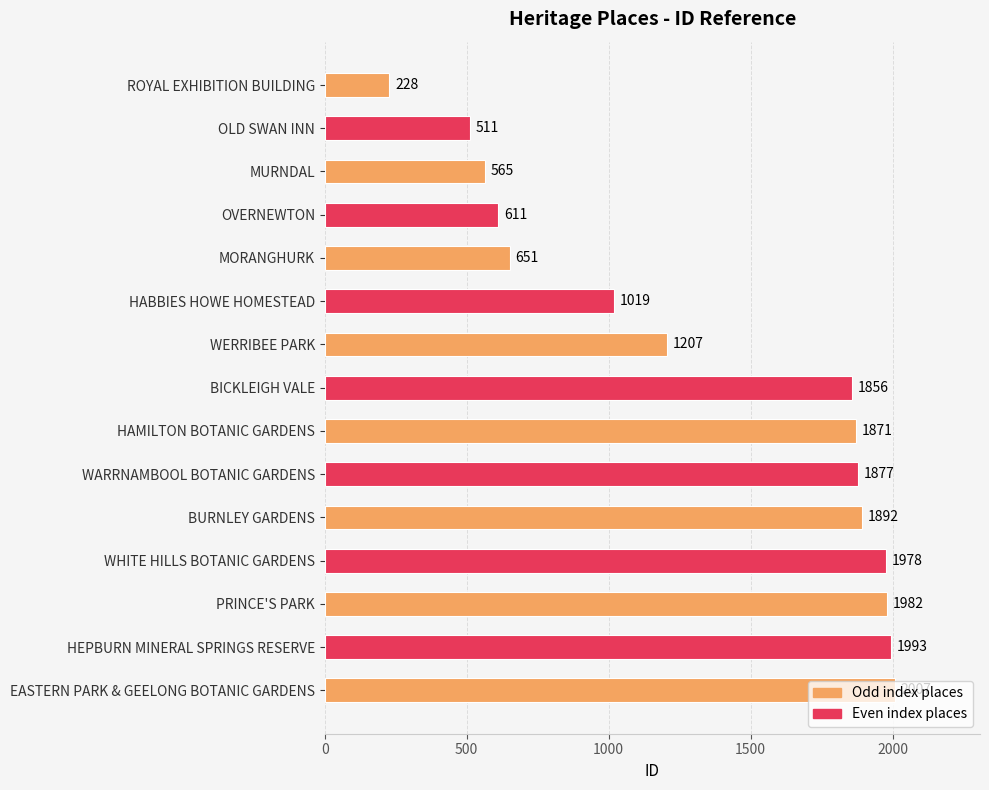

What is the greatest value displayed?

2007